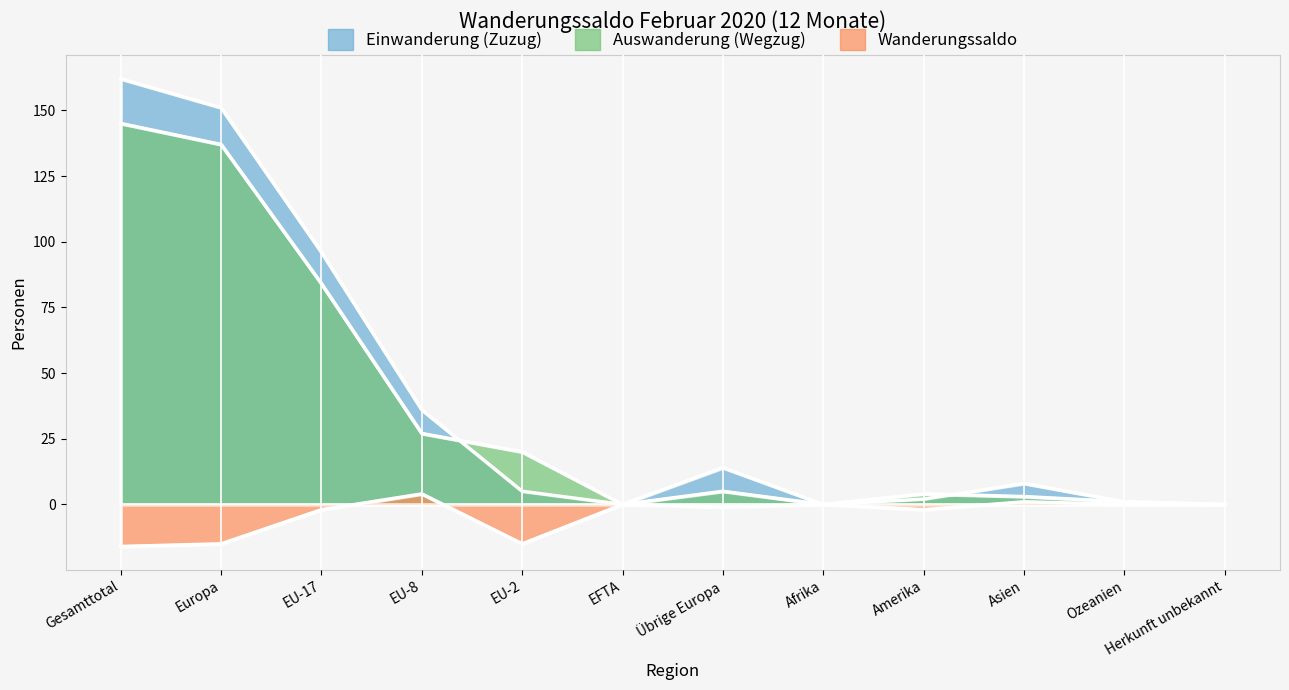

What is the label of the 6th point from the left?

EFTA